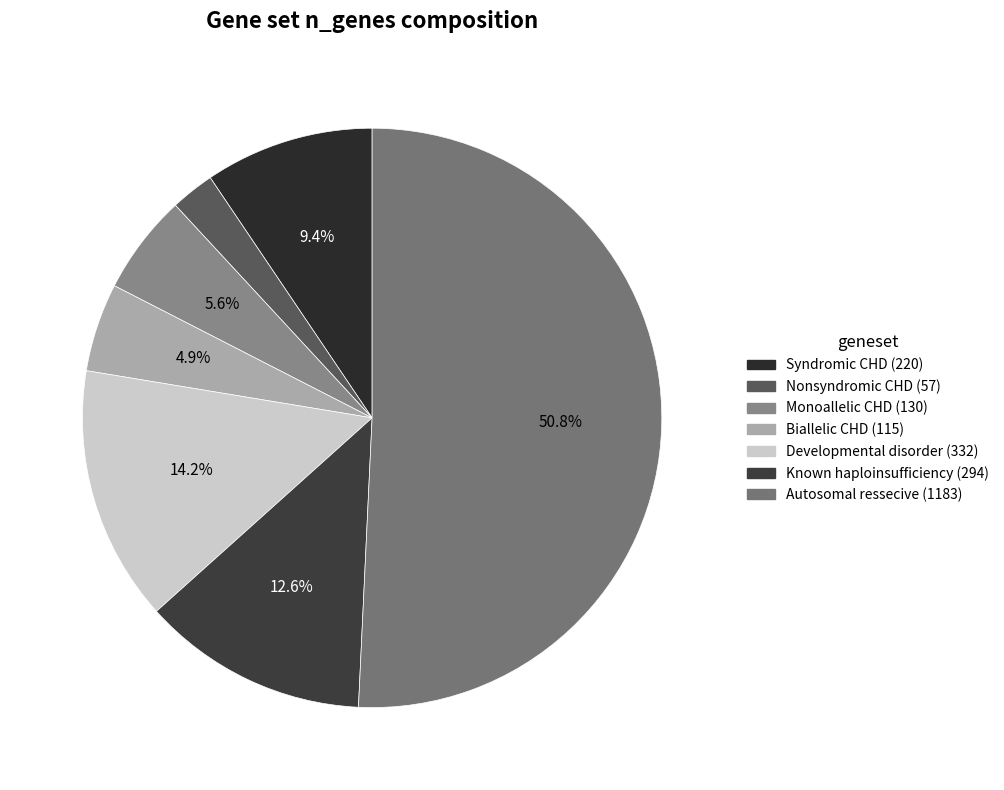

Rank the categories by value from lowest to highest.

Nonsyndromic CHD, Biallelic CHD, Monoallelic CHD, Syndromic CHD, Known haploinsufficiency, Developmental disorder, Autosomal ressecive